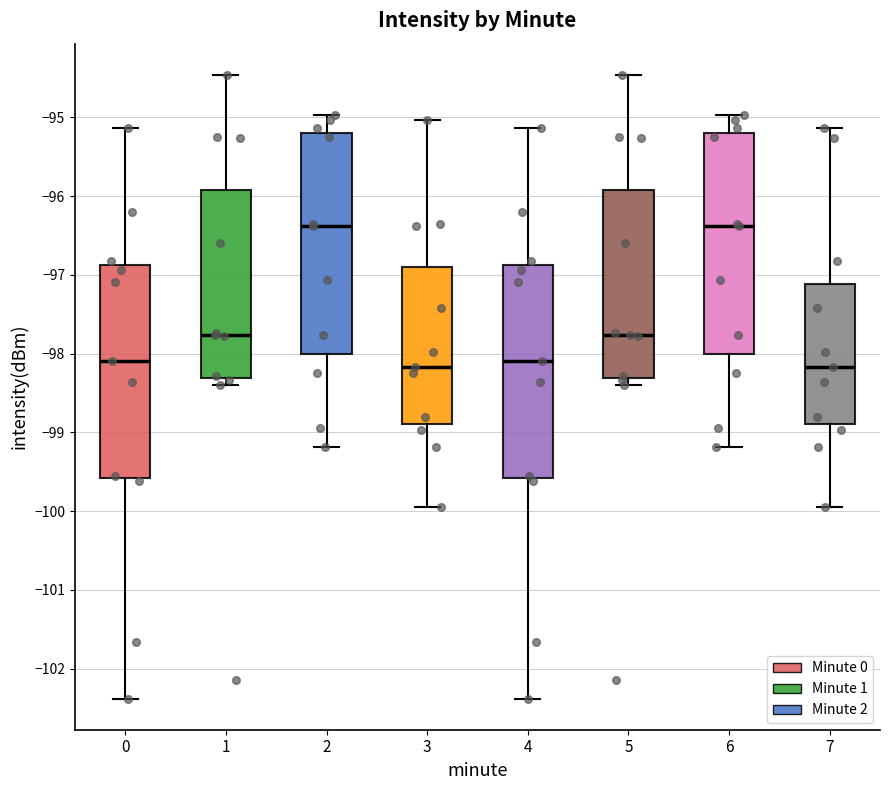

Where does the median line of the box at x = 2 sit on the y-axis? The values are not printed on the chart, so give them approximately, as read against the axis.

-96.4